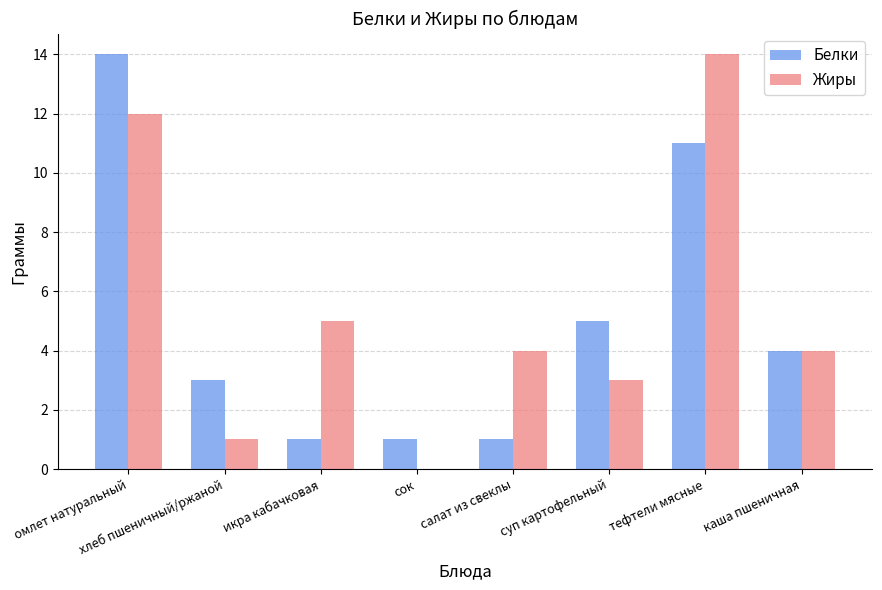

What is the sum of all Жиры values?

43